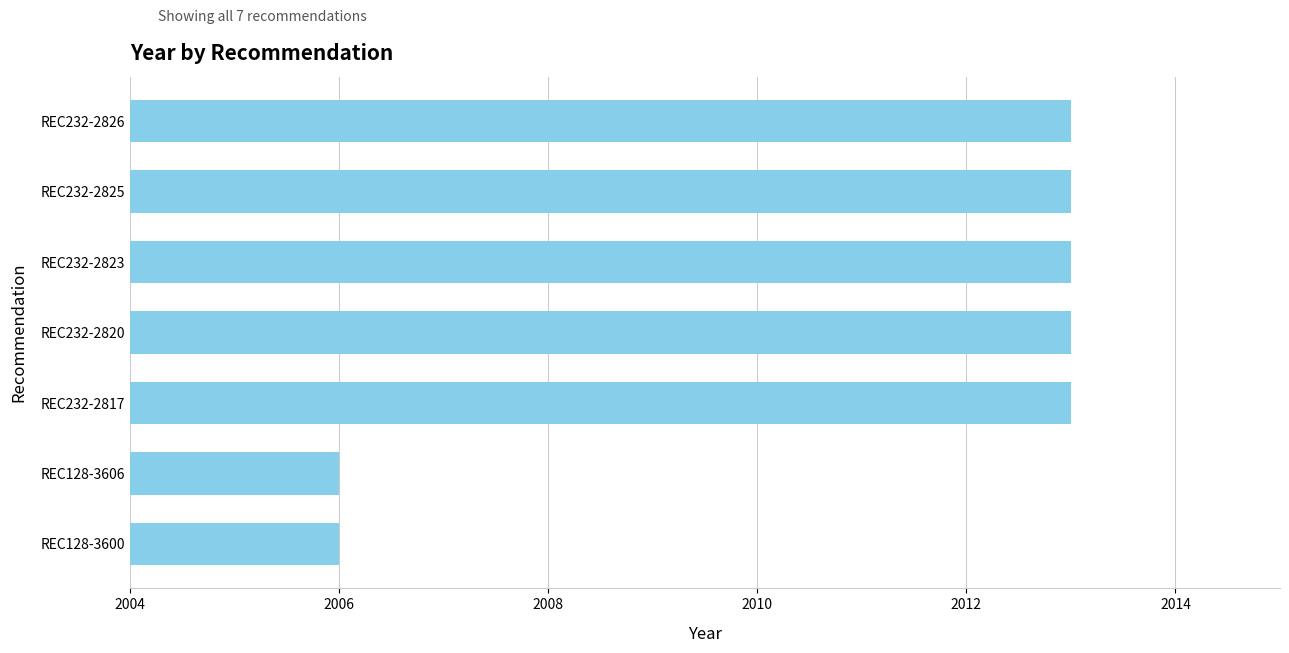

What is the ratio of the value at REC232-2825 to the value at REC232-2817?

1.0